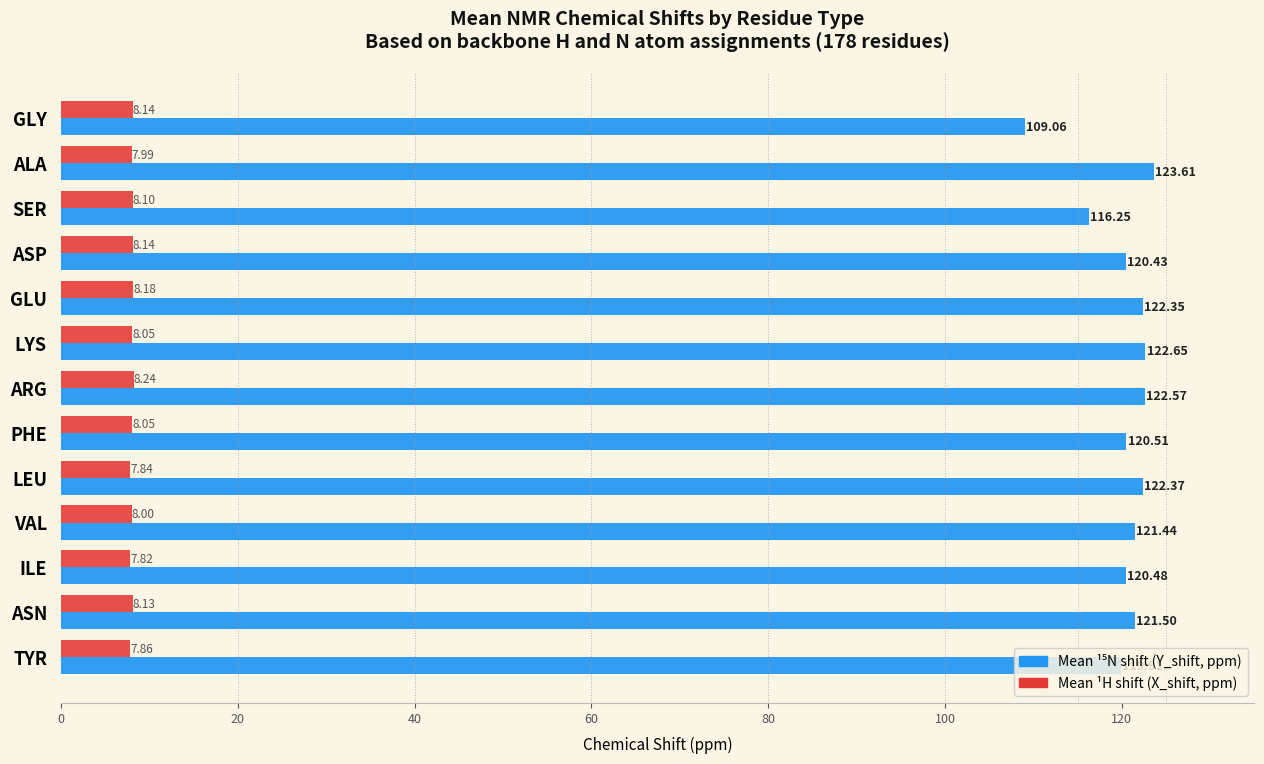

What is the total value across all series at TYR?

127.8